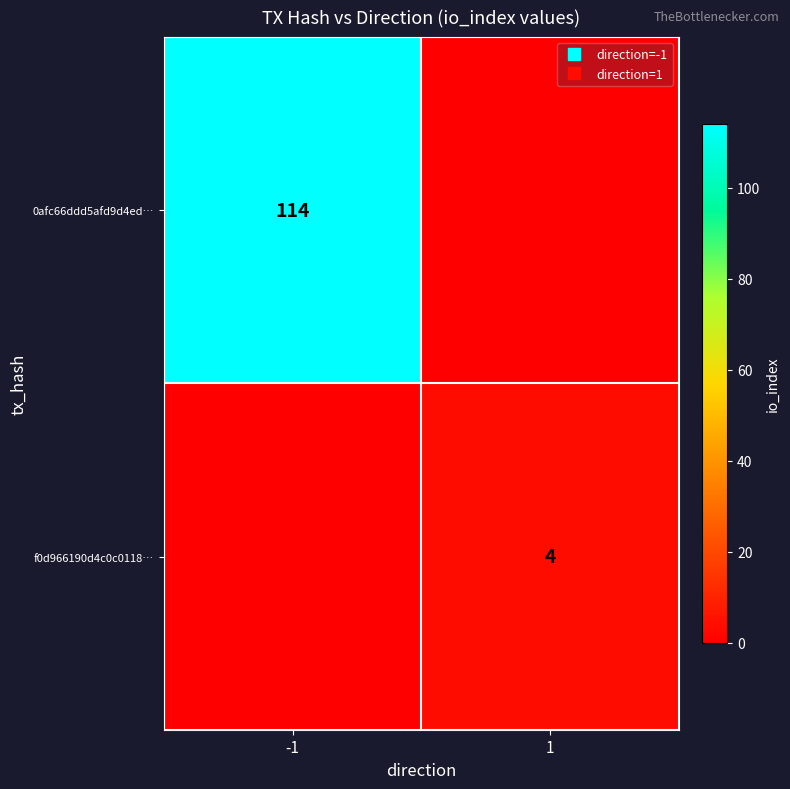

Between 1 and -1, which is larger?

-1